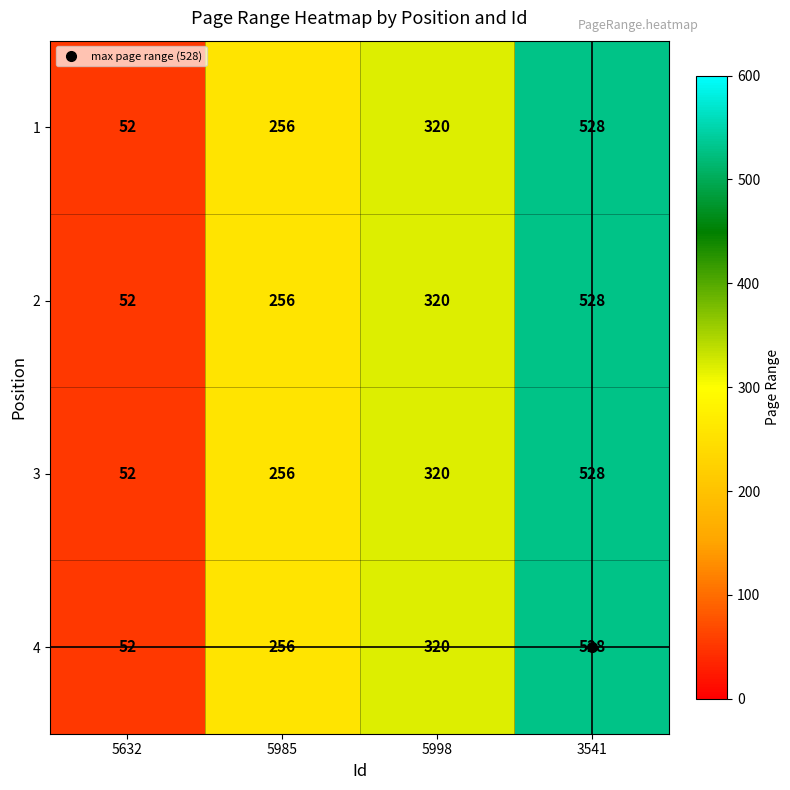

Is it true that 3 equals 76 at 5632?

False